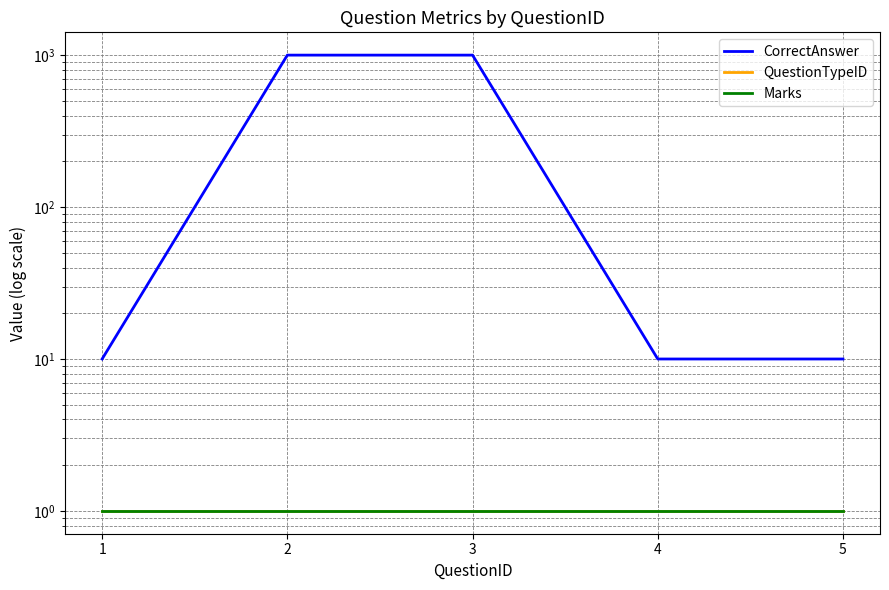

What is the spread (max minus min) of values at 1?

9